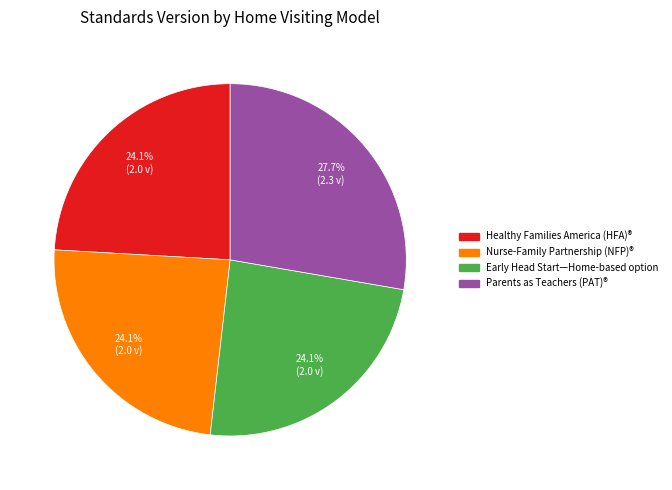

Is it true that Healthy Families America (HFA)® is 24% of the pie?

True